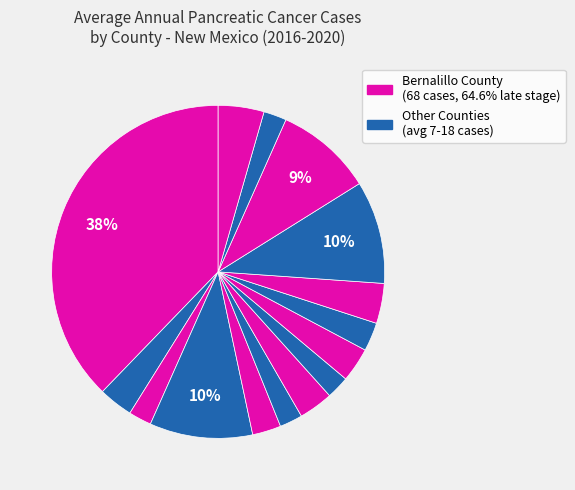

How many segments does this pie chart have?

15